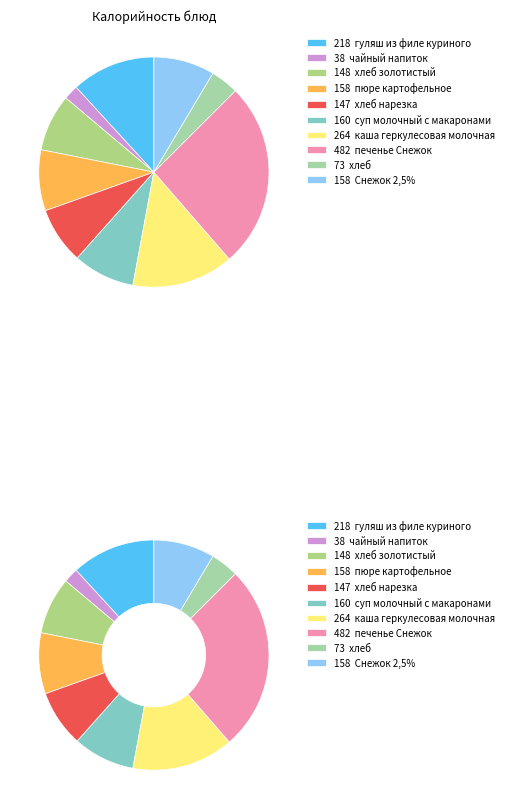

Which category has the smallest portion of the pie?

чайный напиток